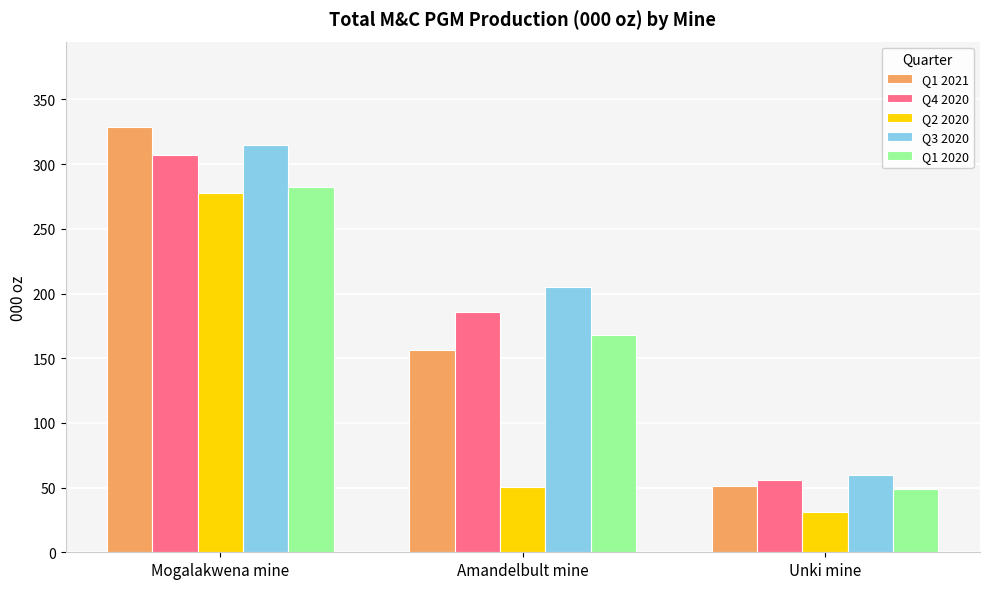

Does the chart contain stacked bars?

No